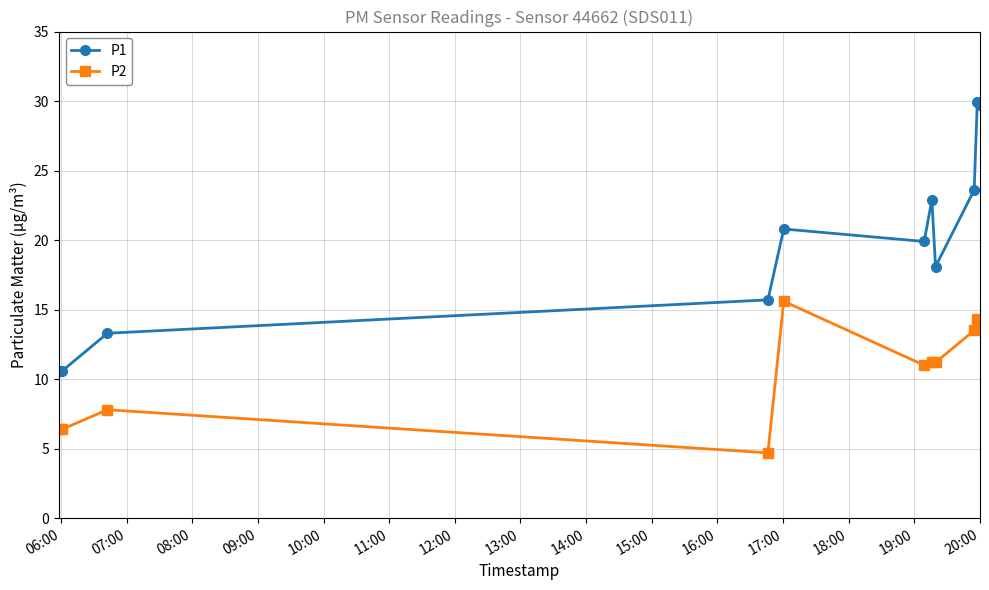

Rank the series by their average value, from lowest to highest.

P2, P1